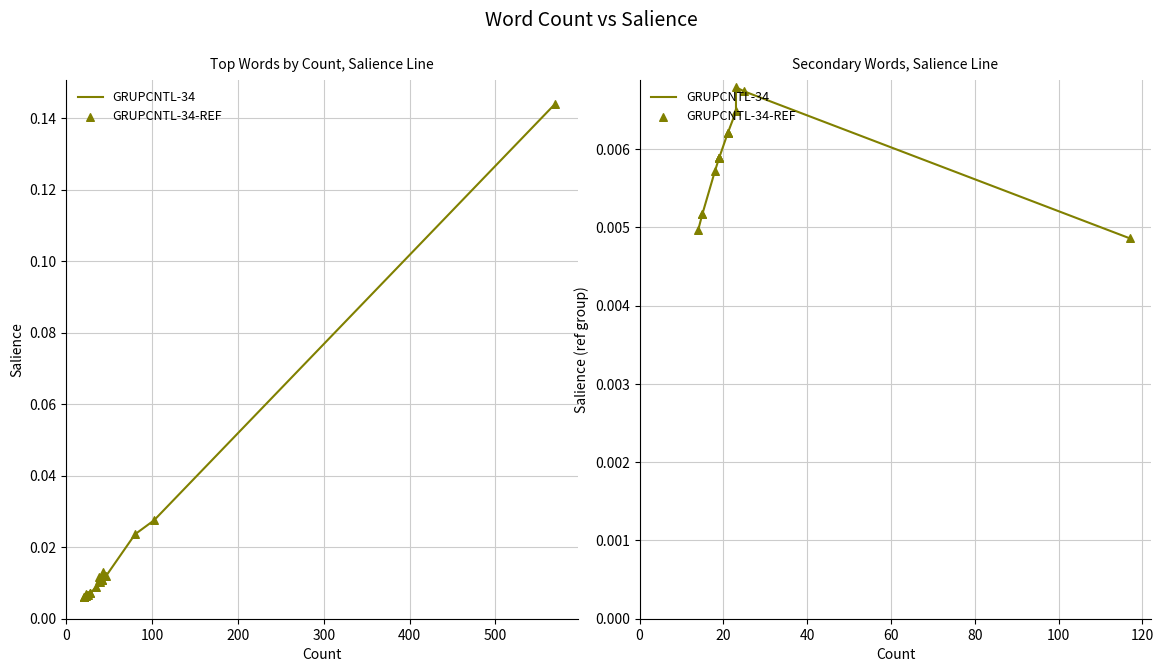

What are all the series names shown in the legend?

GRUPCNTL-34, GRUPCNTL-34-REF